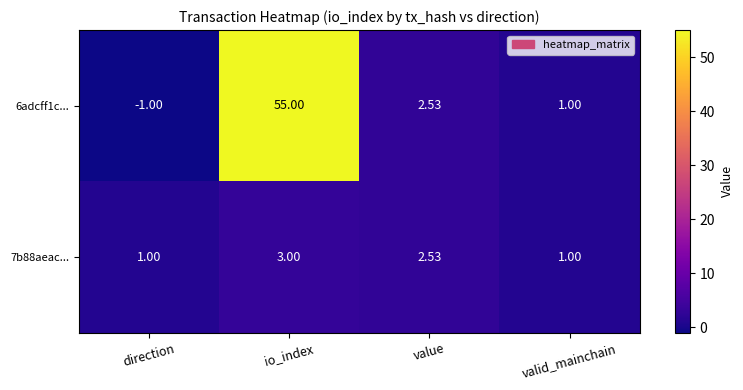

Where does the 7b88aeac... series first go above 2?

io_index